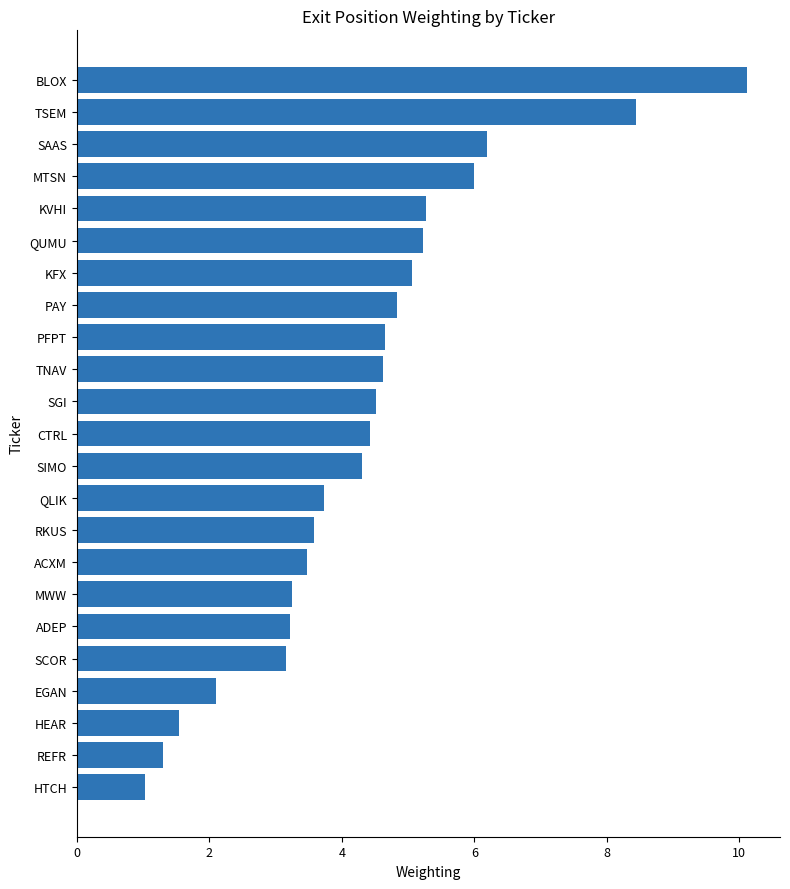

Where is the data nearest to the value 5?

KFX